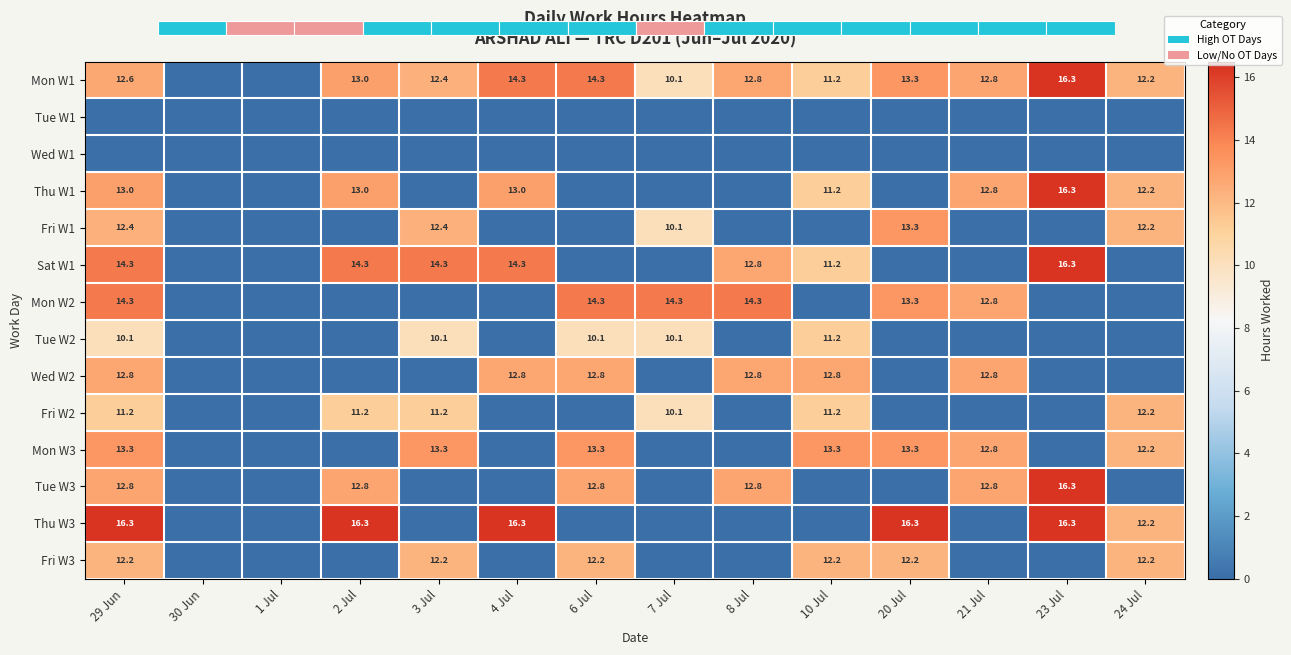

What is the total value across all series at 21 Jul?

76.6